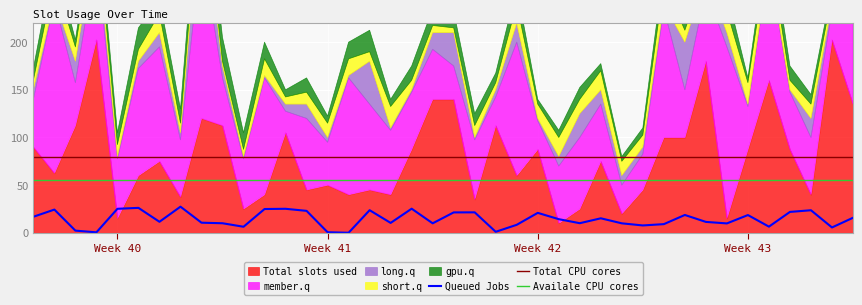

What is the lowest value of the Total CPU cores series?

80.0